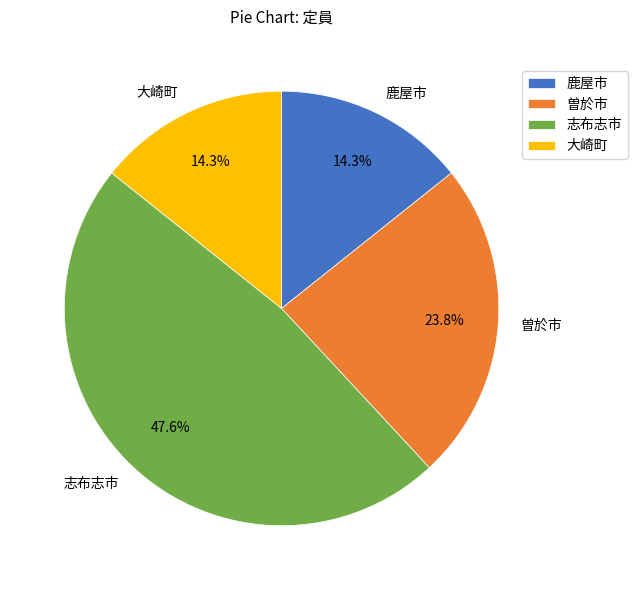

Between 曽於市 and 鹿屋市, which is larger?

曽於市